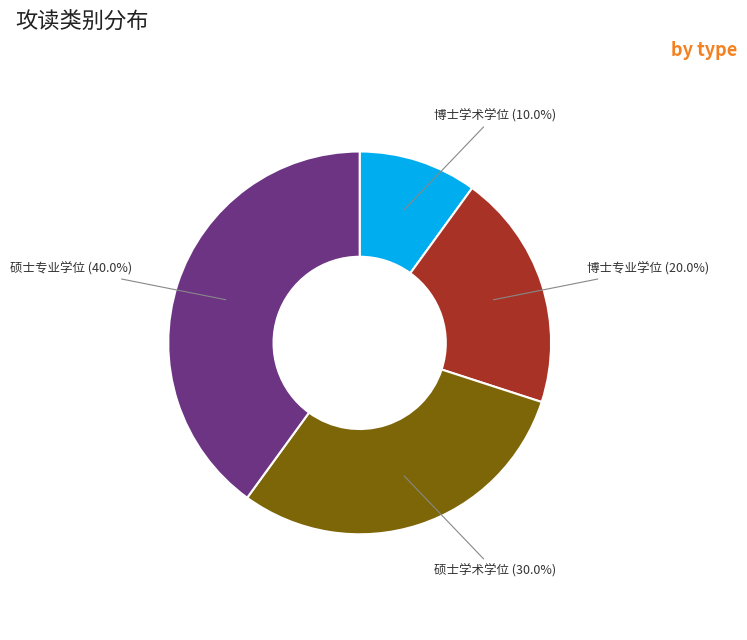

To the nearest percent, what is the combined percentage of 博士专业学位 and 硕士学术学位?

50%